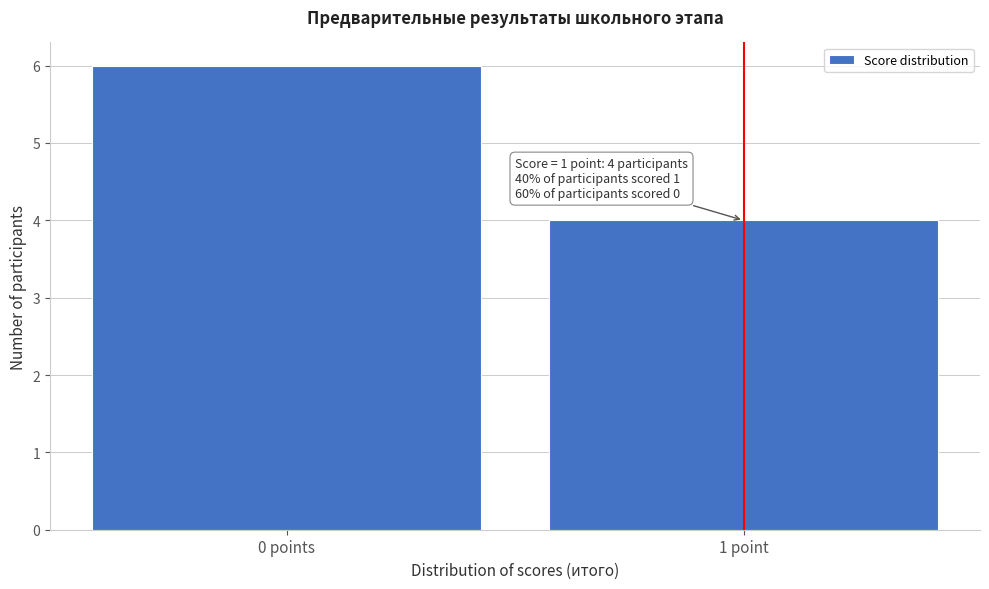

Reading left to right, transcribe all the data shown in this chart.

0 points=6	1 point=4